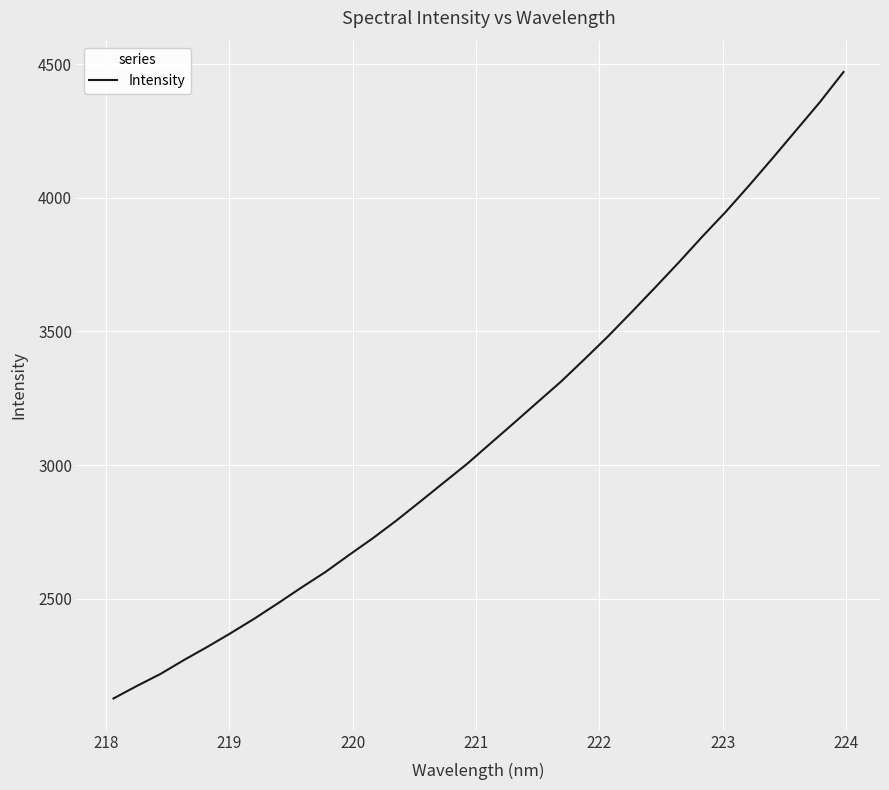

What is the smallest value displayed?

2126.4